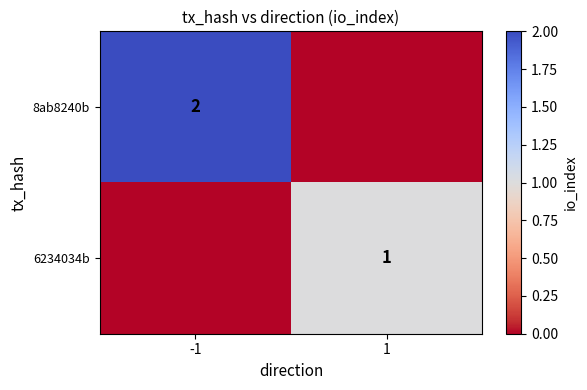

The value of 8ab8240b at -1 is 3. True or false?

False